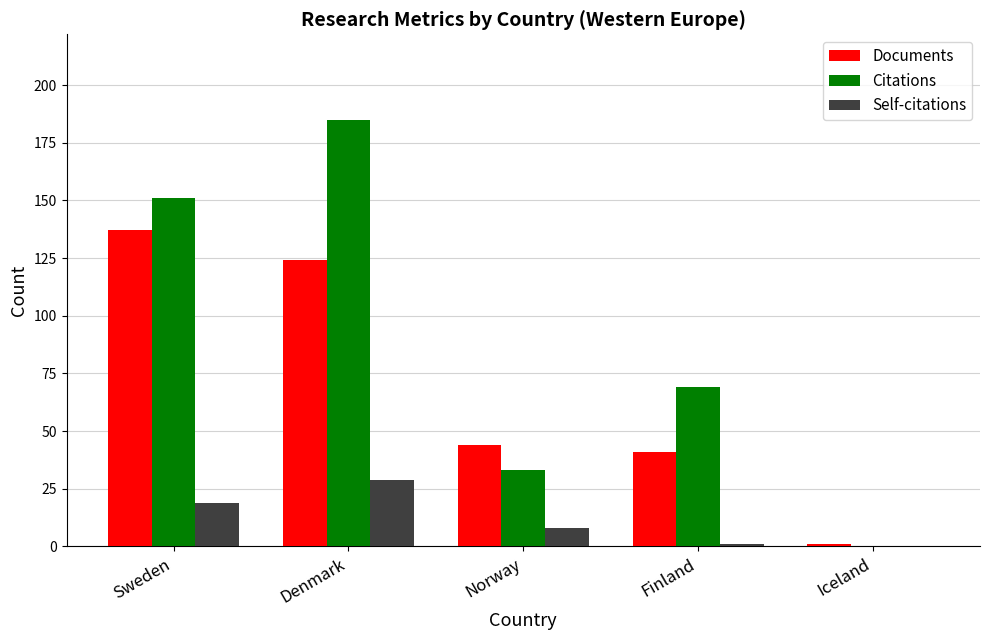

Is it true that Citations equals 58 at Norway?

False